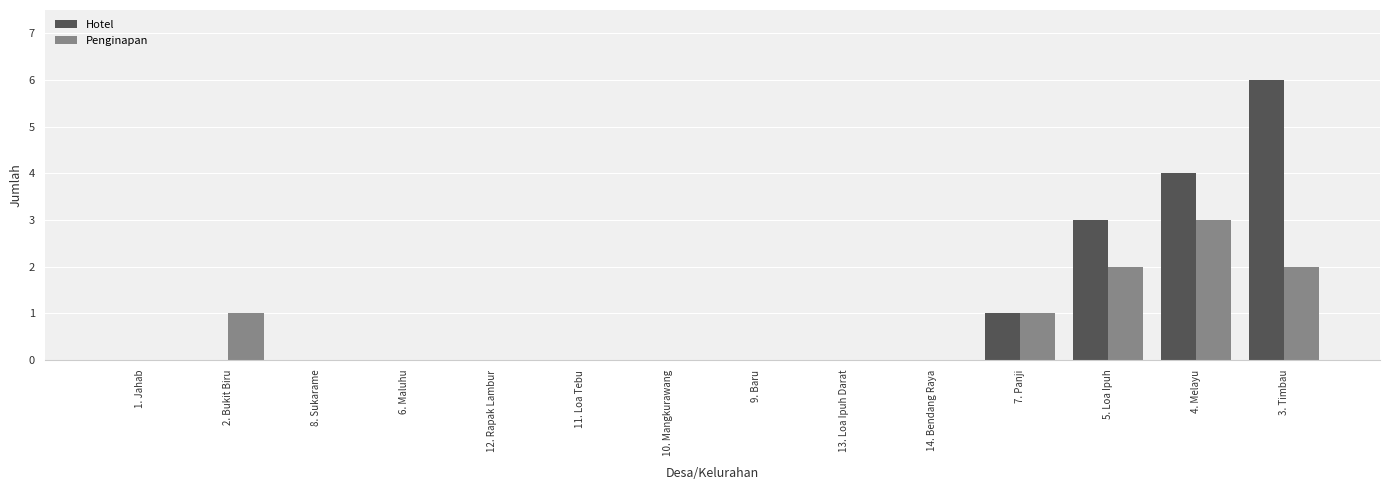

Reading left to right, transcribe all the data shown in this chart.

Hotel: 0	0	0	0	0	0	0	0	0	0	1	3	4	6
Penginapan: 0	1	0	0	0	0	0	0	0	0	1	2	3	2